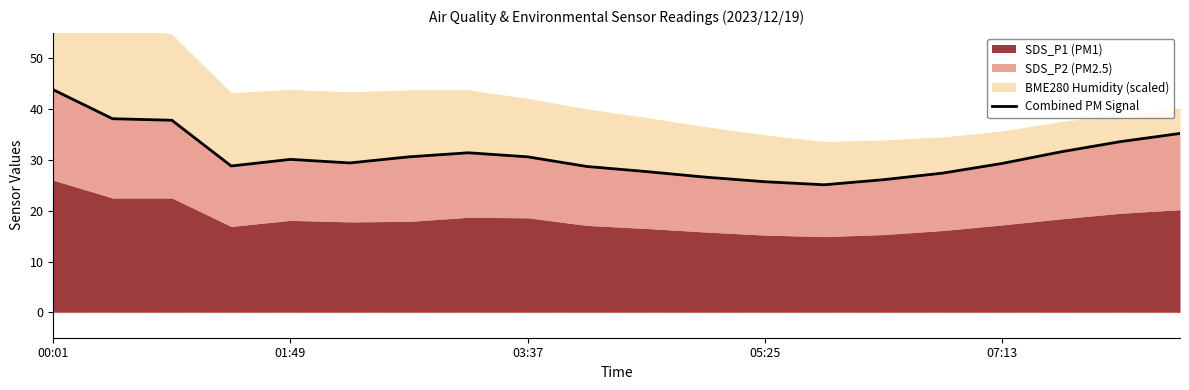

What is the change in value from 5 to 14?

-3.3